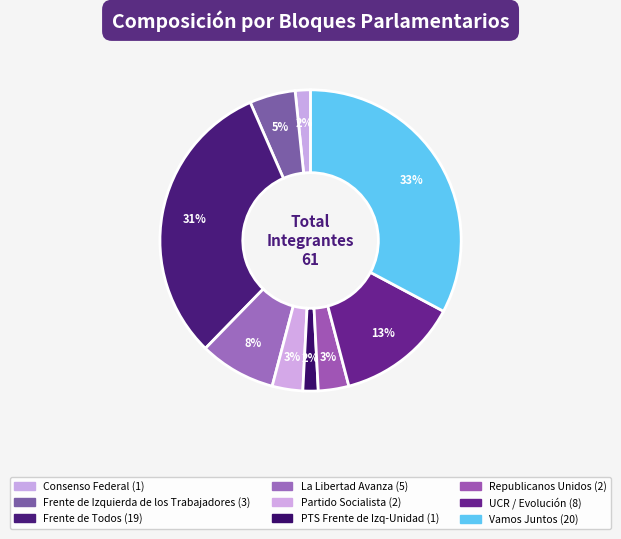

How many slices are in this pie chart?

9